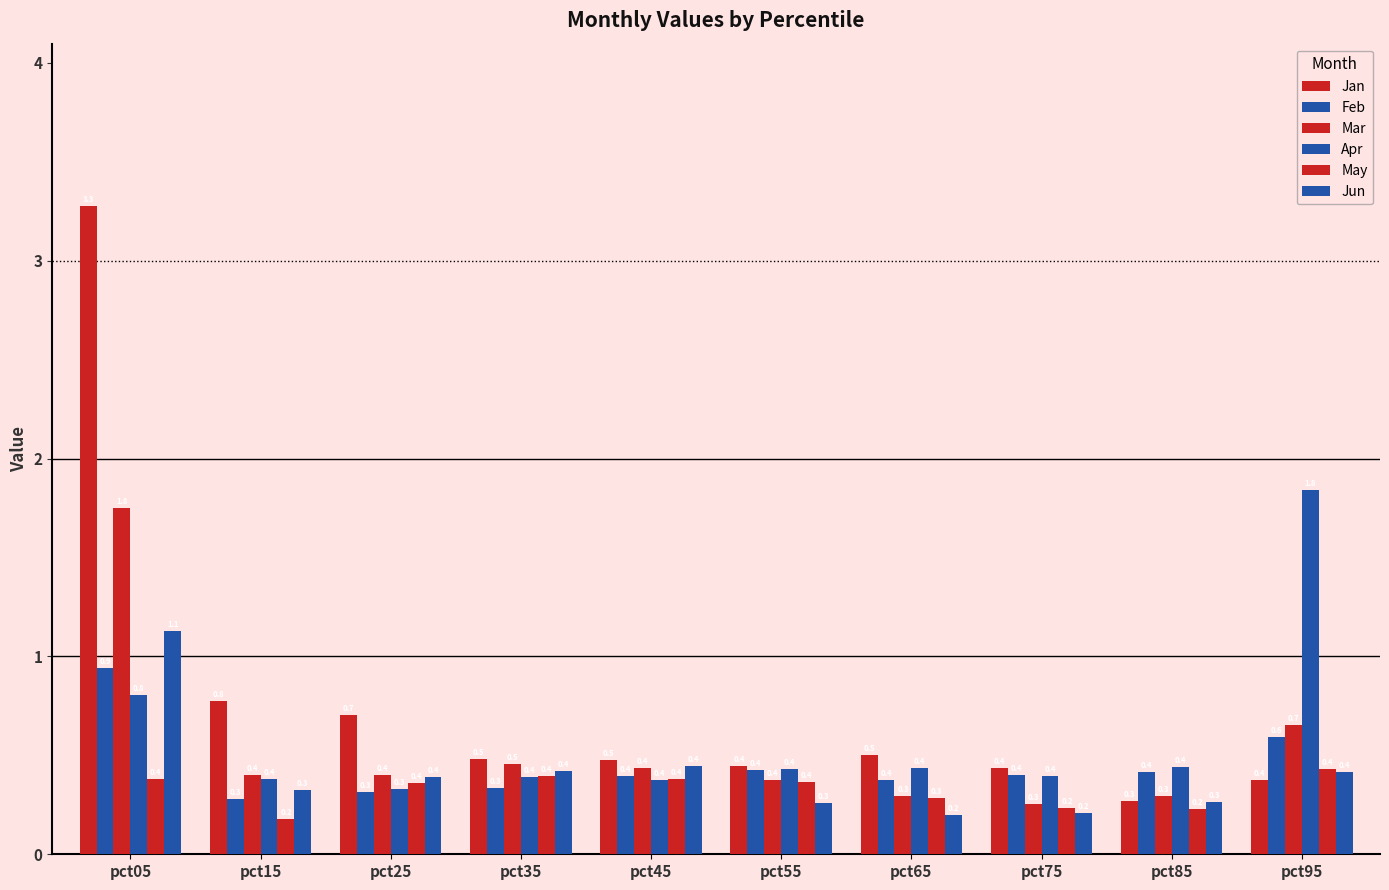

How many series are shown in this chart?

6